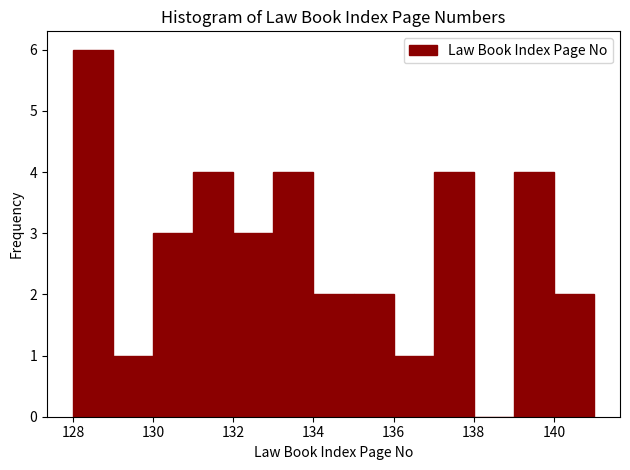

Reading left to right, list every bar in this chart as the range it spans on the x-axis followed by its height. The values are not printed on the chart, so give them approximately, as read against the axis.

128 to 129: 6
129 to 130: 1
130 to 131: 3
131 to 132: 4
132 to 133: 3
133 to 134: 4
134 to 135: 2
135 to 136: 2
136 to 137: 1
137 to 138: 4
138 to 139: 0
139 to 140: 4
140 to 141: 2